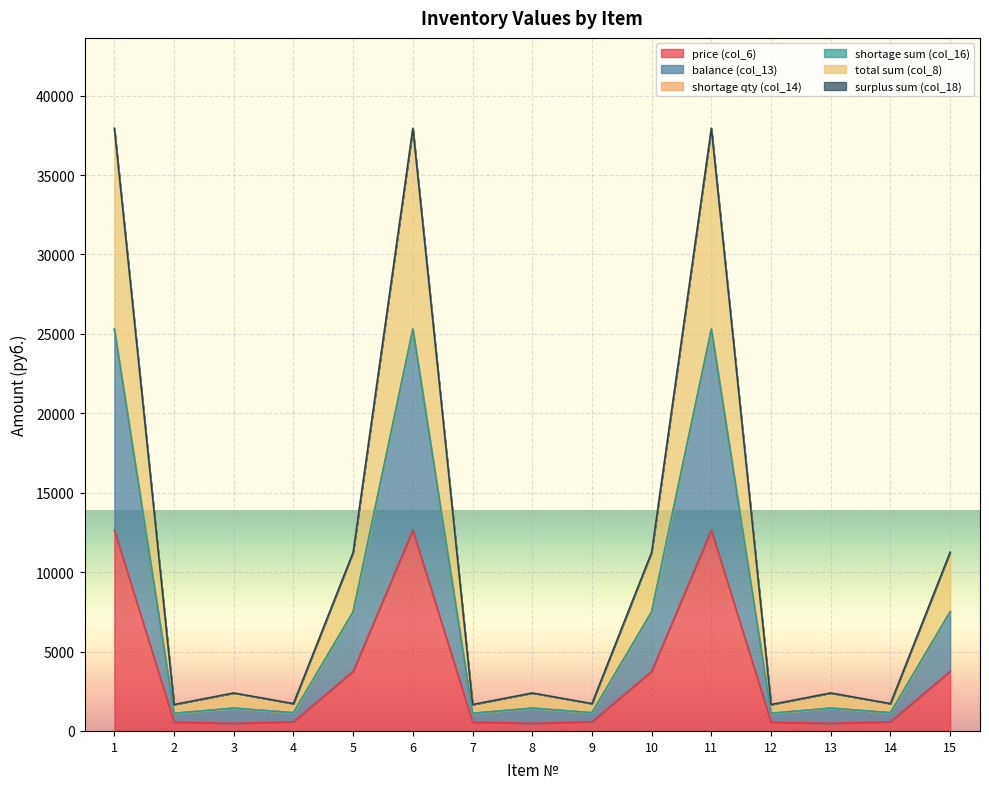

What is the average value of the total sum (col_8) series?

10992.8